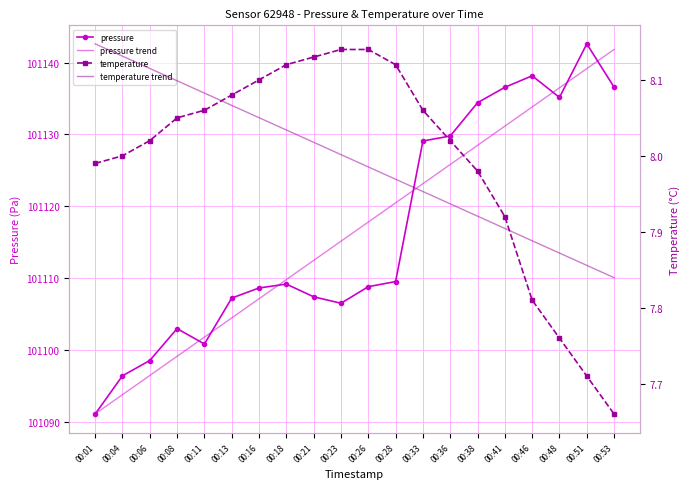

How many times do pressure trend and pressure cross each other?

8